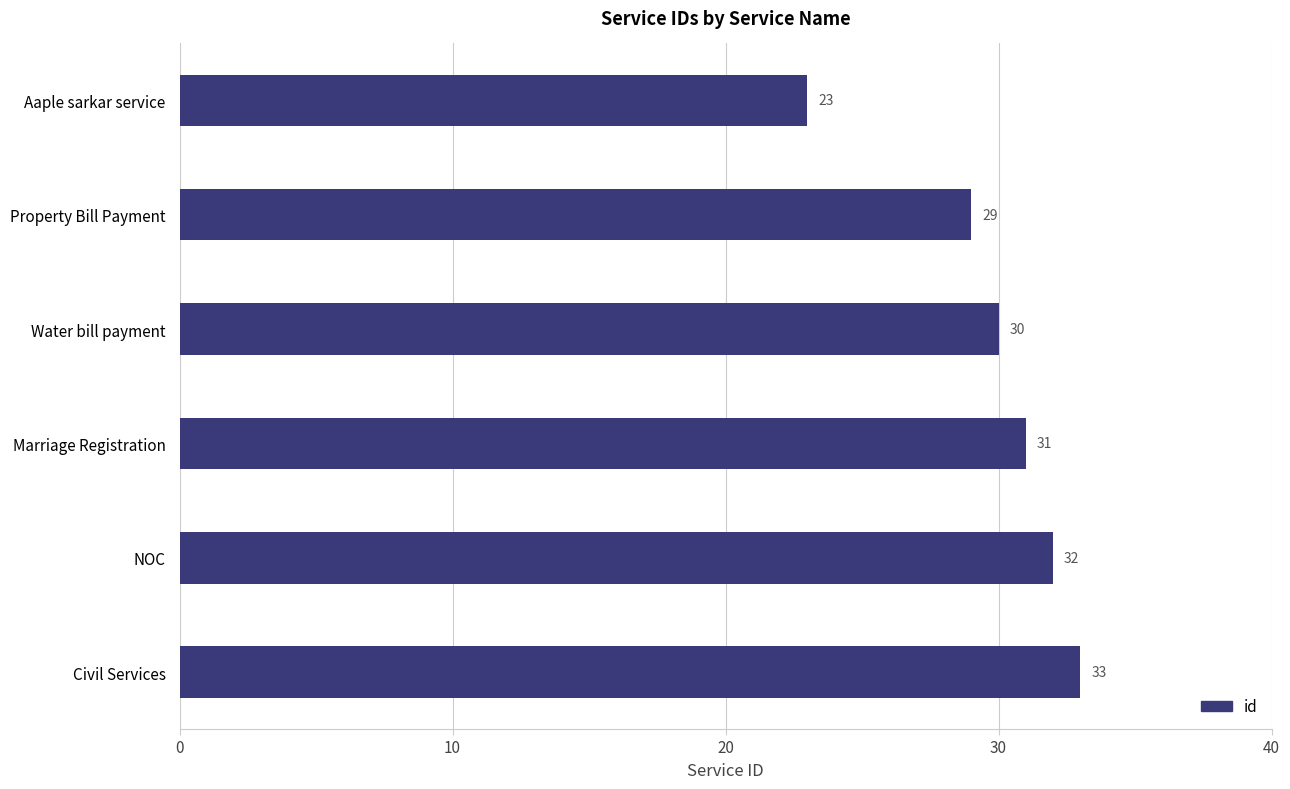

What is the minimum value shown in the chart?

23